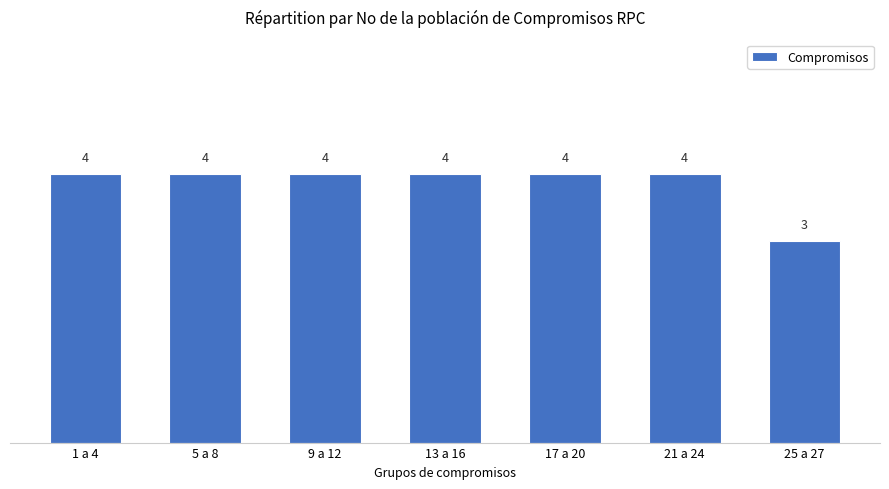

Are the bars horizontal?

No